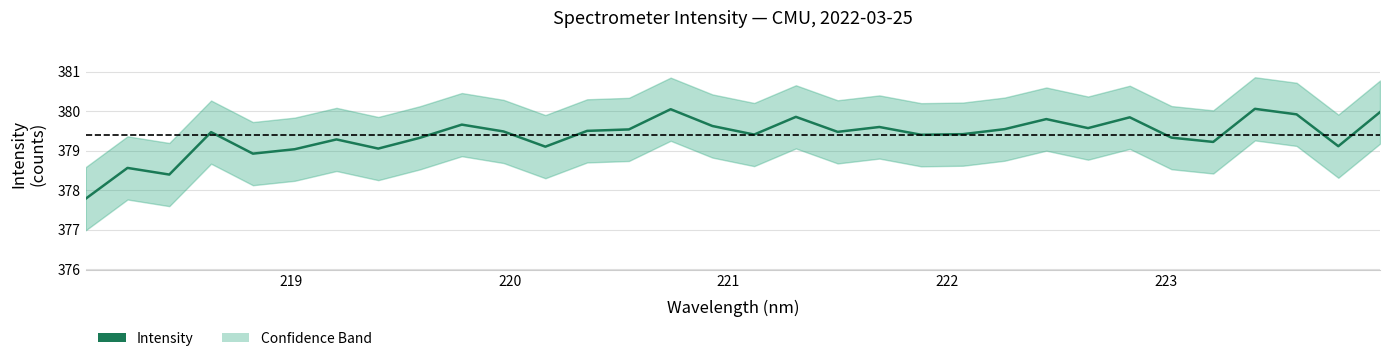

The value at 28 is 85.6. True or false?

False